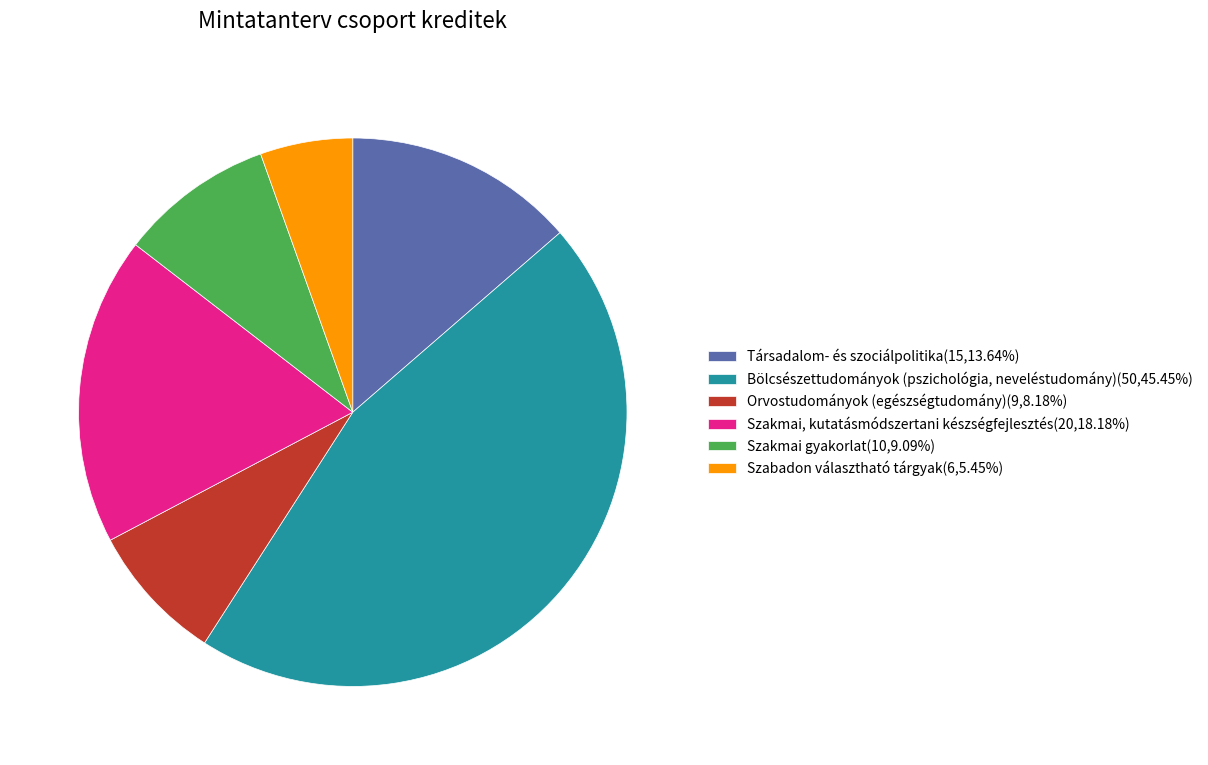

How many segments does this pie chart have?

6